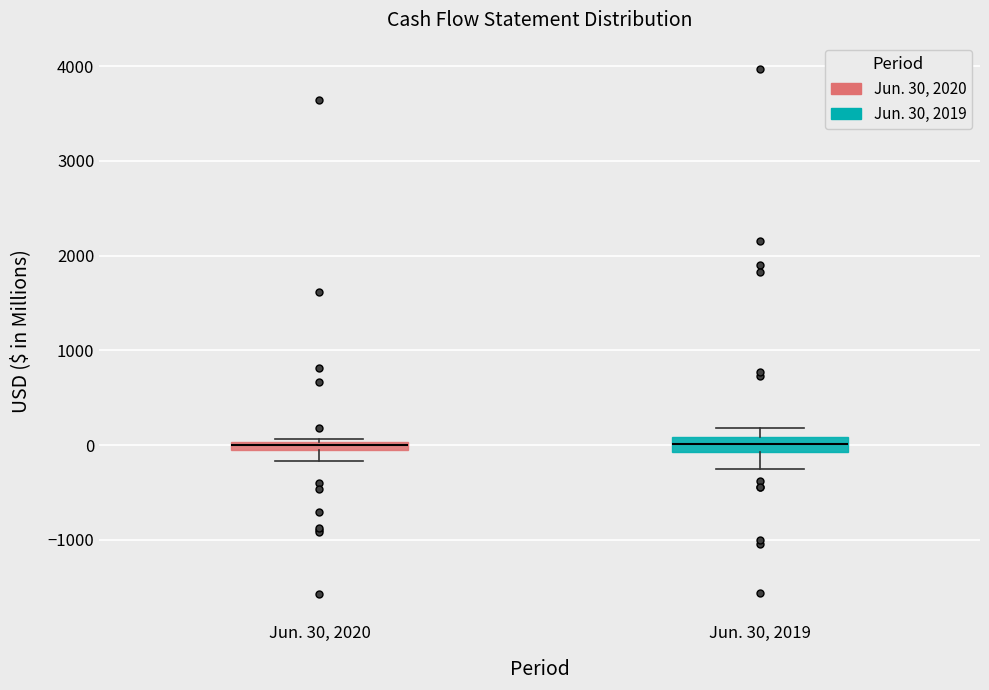

Where does the upper whisker of the box for Jun. 30, 2019 end on the y-axis? The values are not printed on the chart, so give them approximately, as read against the axis.

200